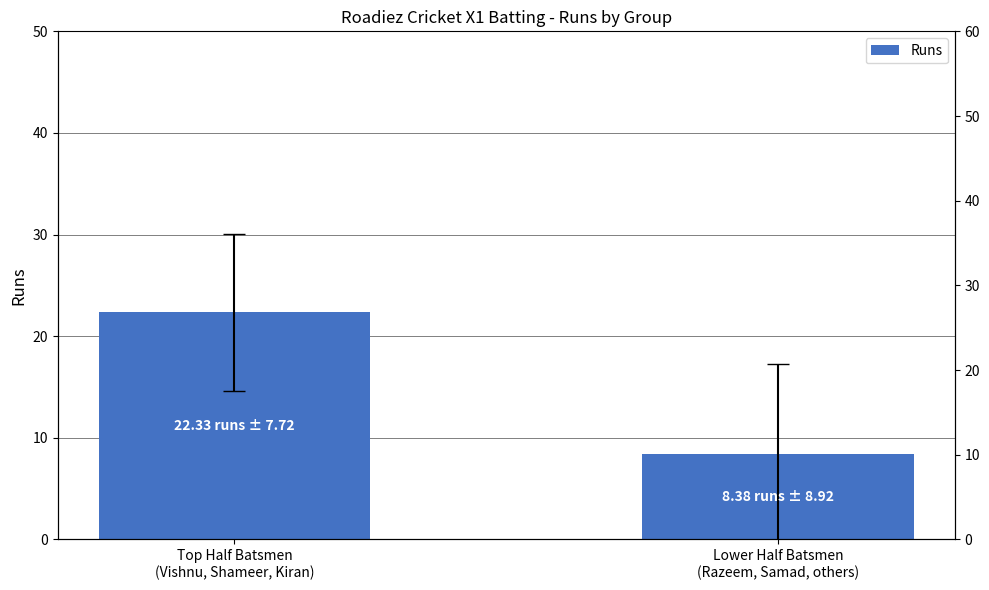

How many bars are there in total?

2